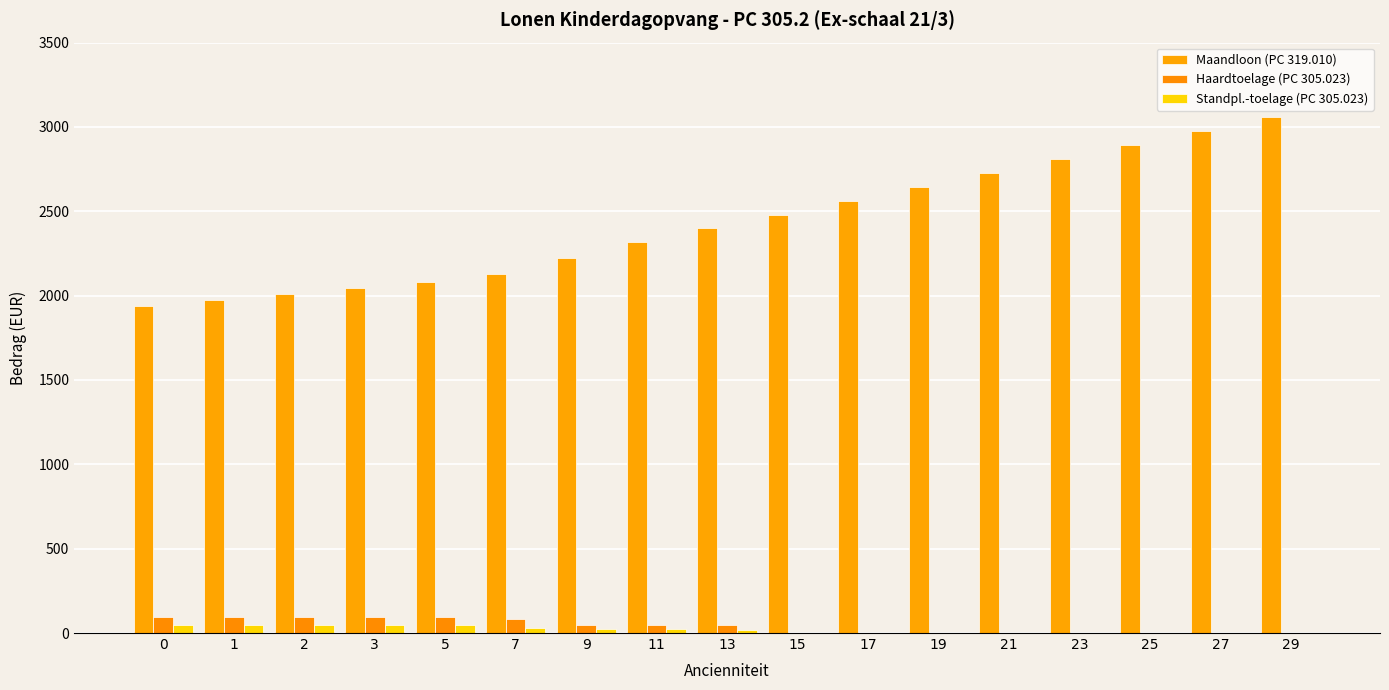

Are the bars horizontal?

No